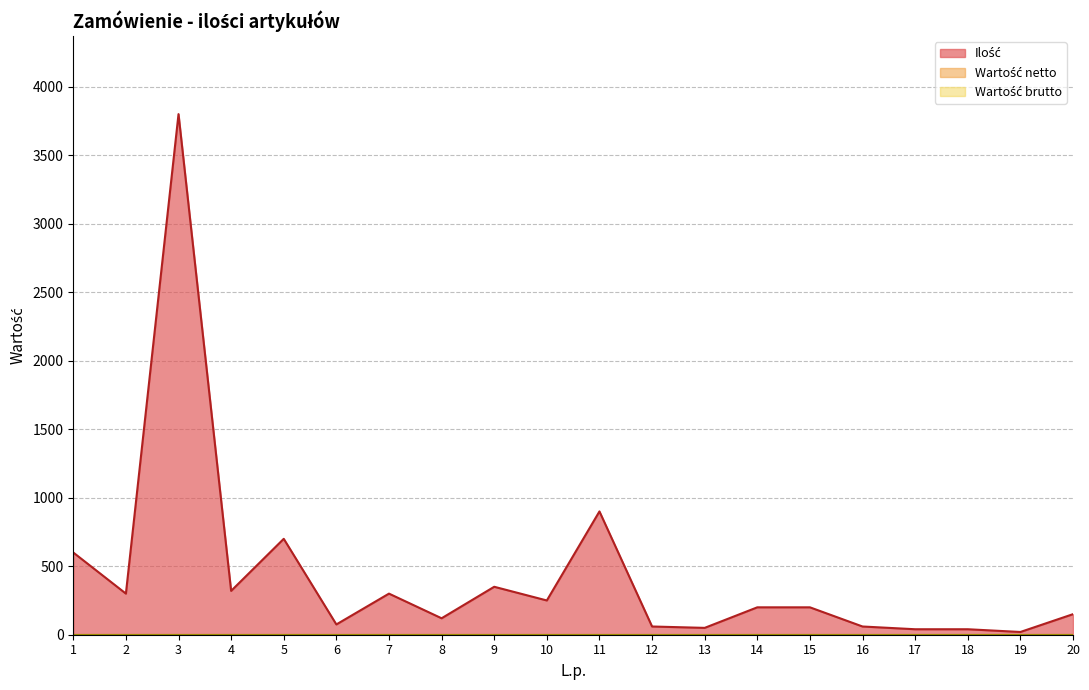

Between 3 and 6, which is larger?

3